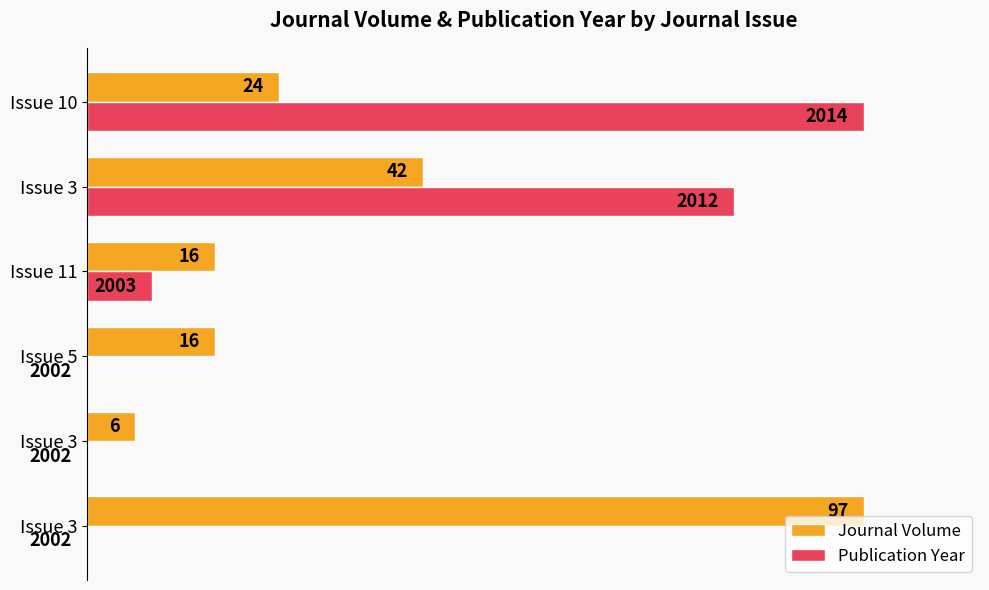

What are all the series names shown in the legend?

Journal Volume, Publication Year